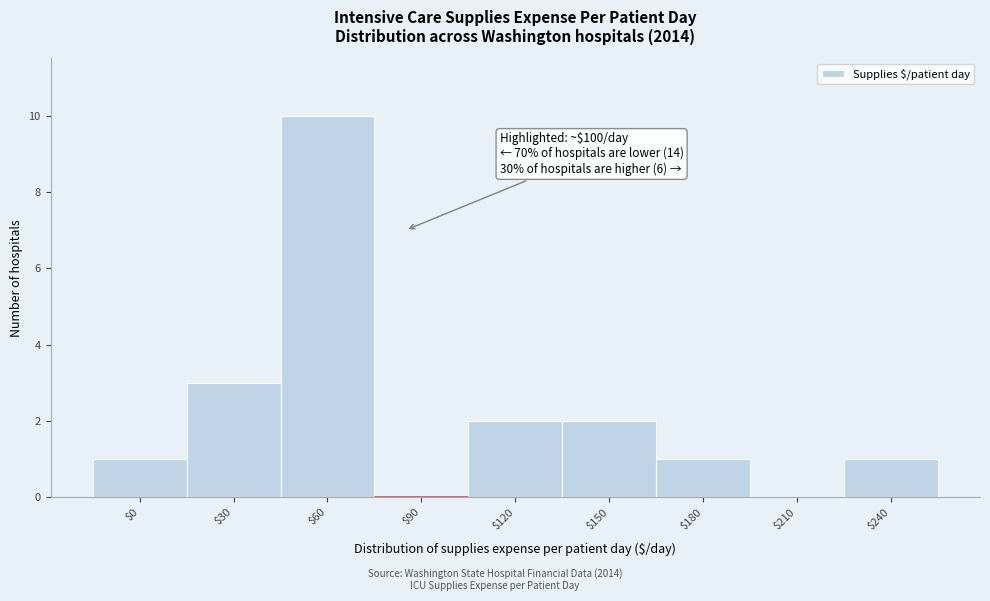

What value does the data have at $30?

3